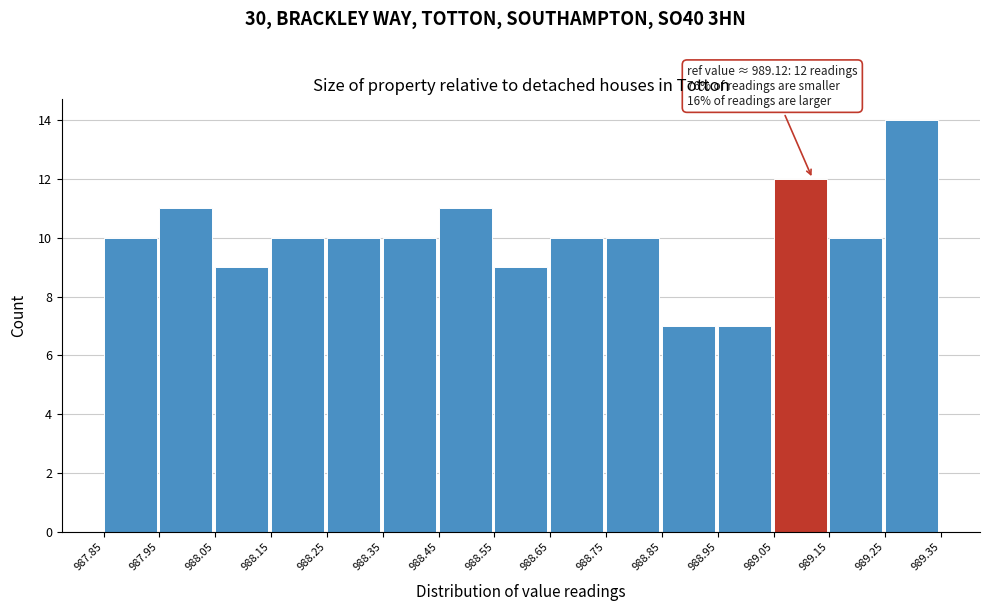

Over which range of the x-axis is the bar tallest?

989.25 to 989.35